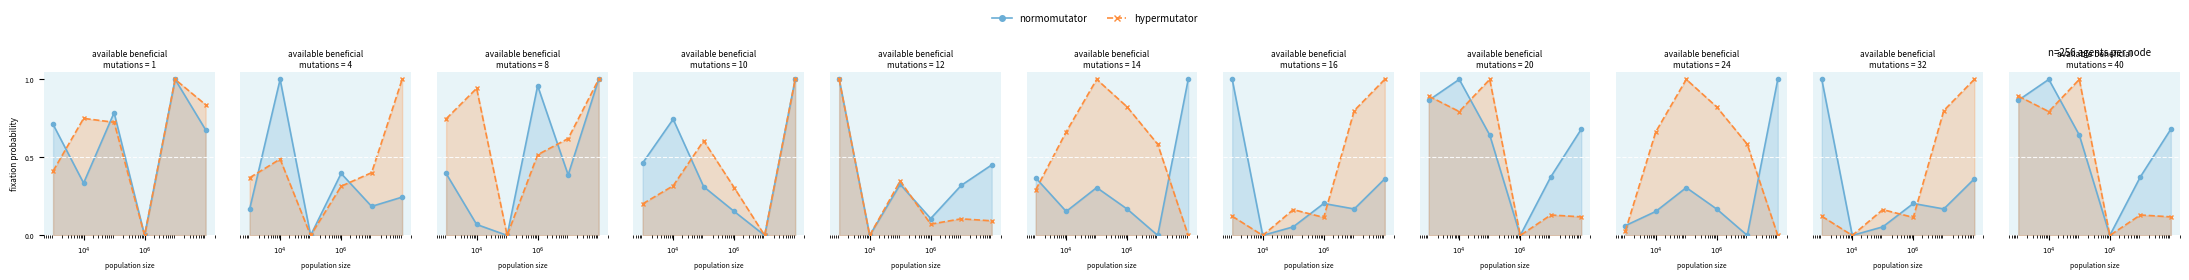

What is the highest value of the hypermutator series?

1.0